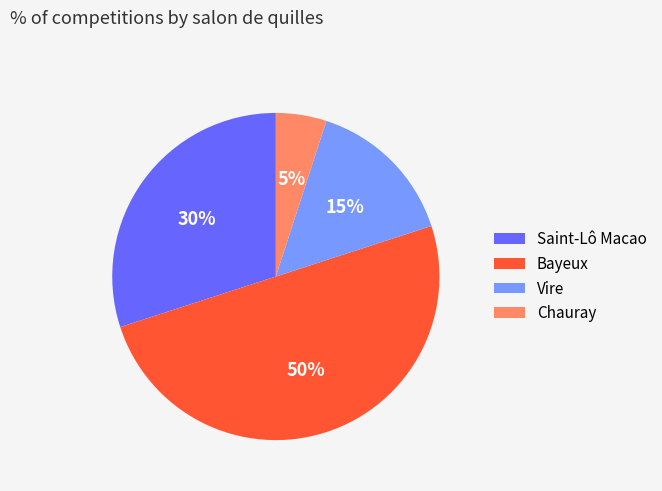

True or false: Vire accounts for 15% of the total.

True